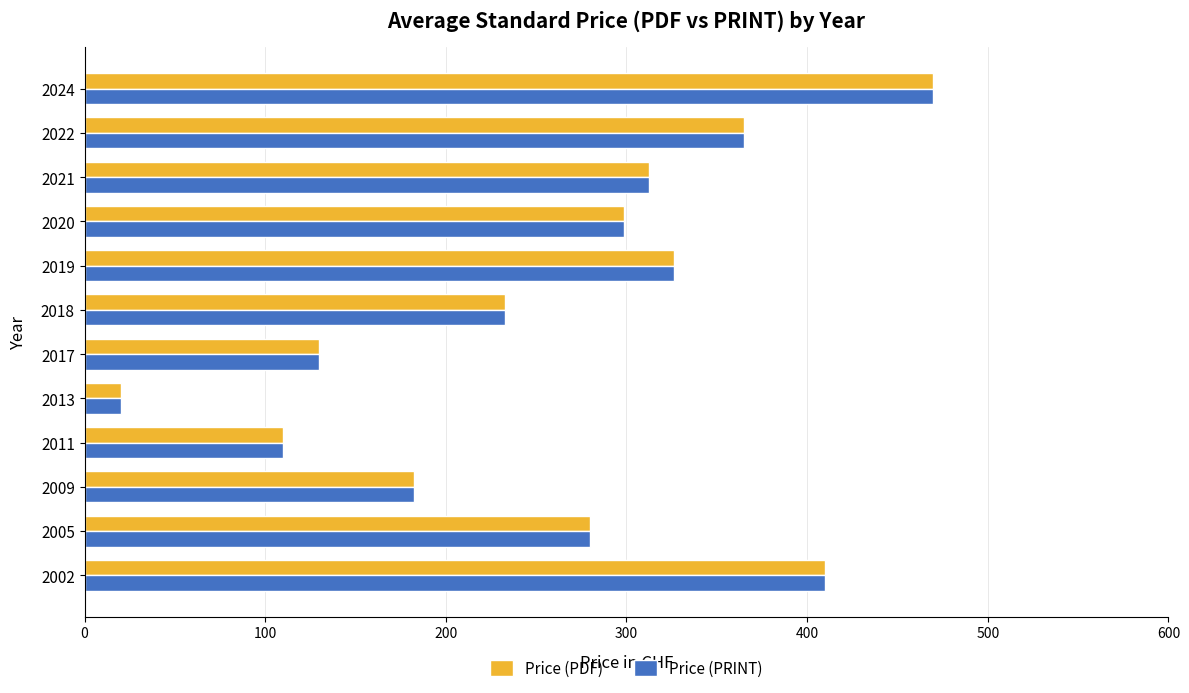

Which category has the highest value in the Price (PRINT) series?

2024